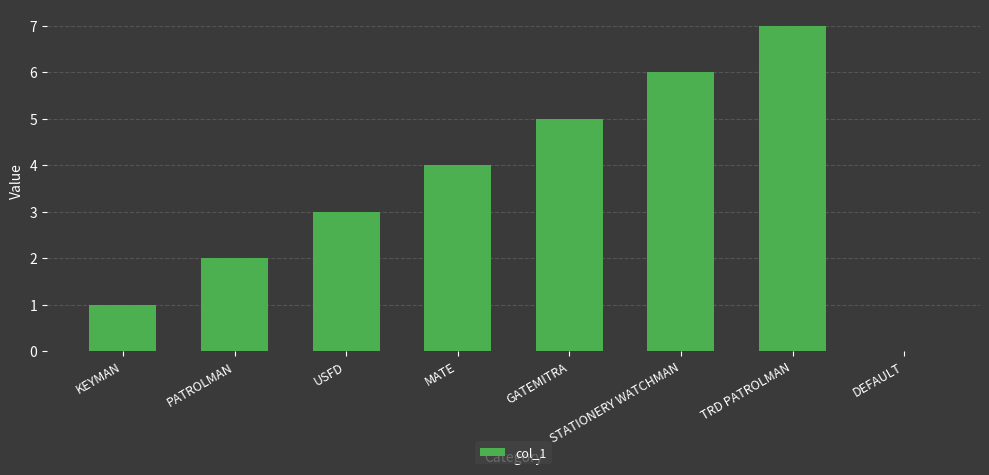

What is the difference between the values at PATROLMAN and USFD?

1